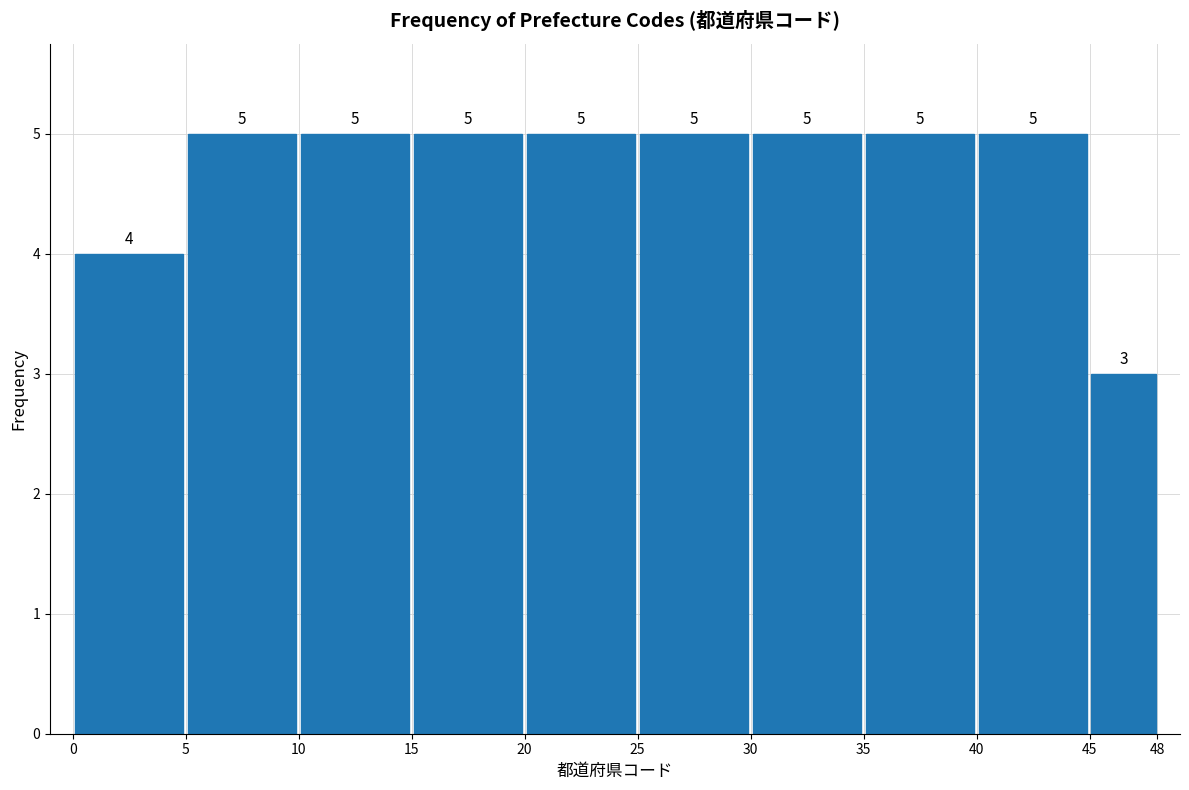

Reading left to right, transcribe this chart: for each bar, give the range it covers on the x-axis and its height.

0 to 5: 4
5 to 10: 5
10 to 15: 5
15 to 20: 5
20 to 25: 5
25 to 30: 5
30 to 35: 5
35 to 40: 5
40 to 45: 5
45 to 48: 3